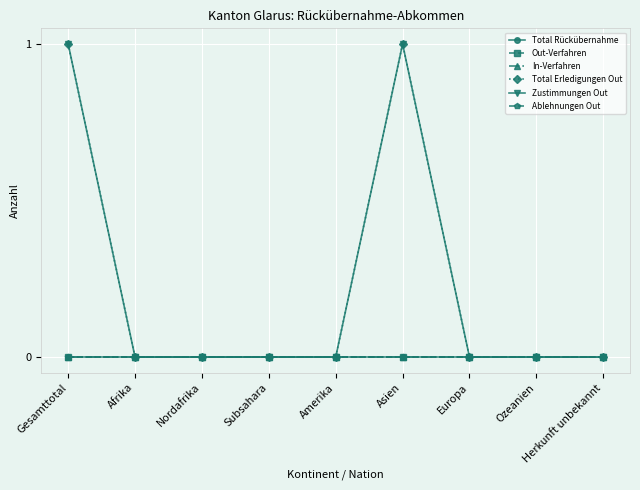

At which category does the chart reach its minimum across all series?

Gesamttotal